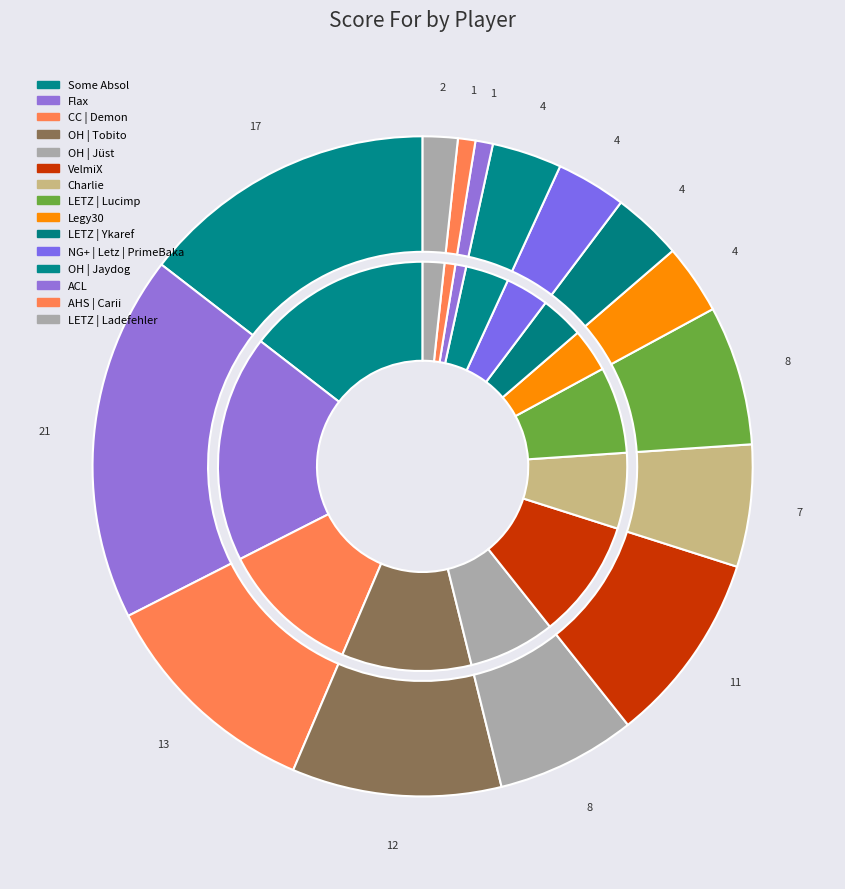

True or false: VelmiX accounts for 9% of the total.

True